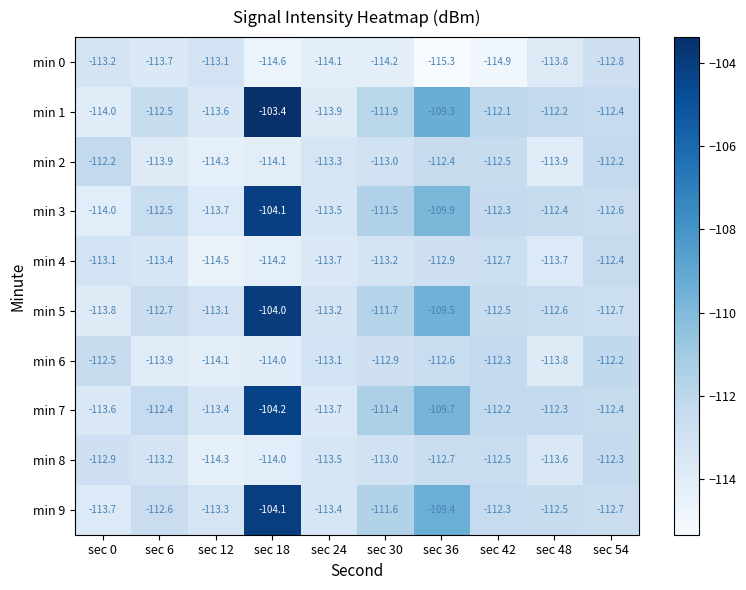

Between sec 42 and sec 54, which series saw the biggest shift?

min 0